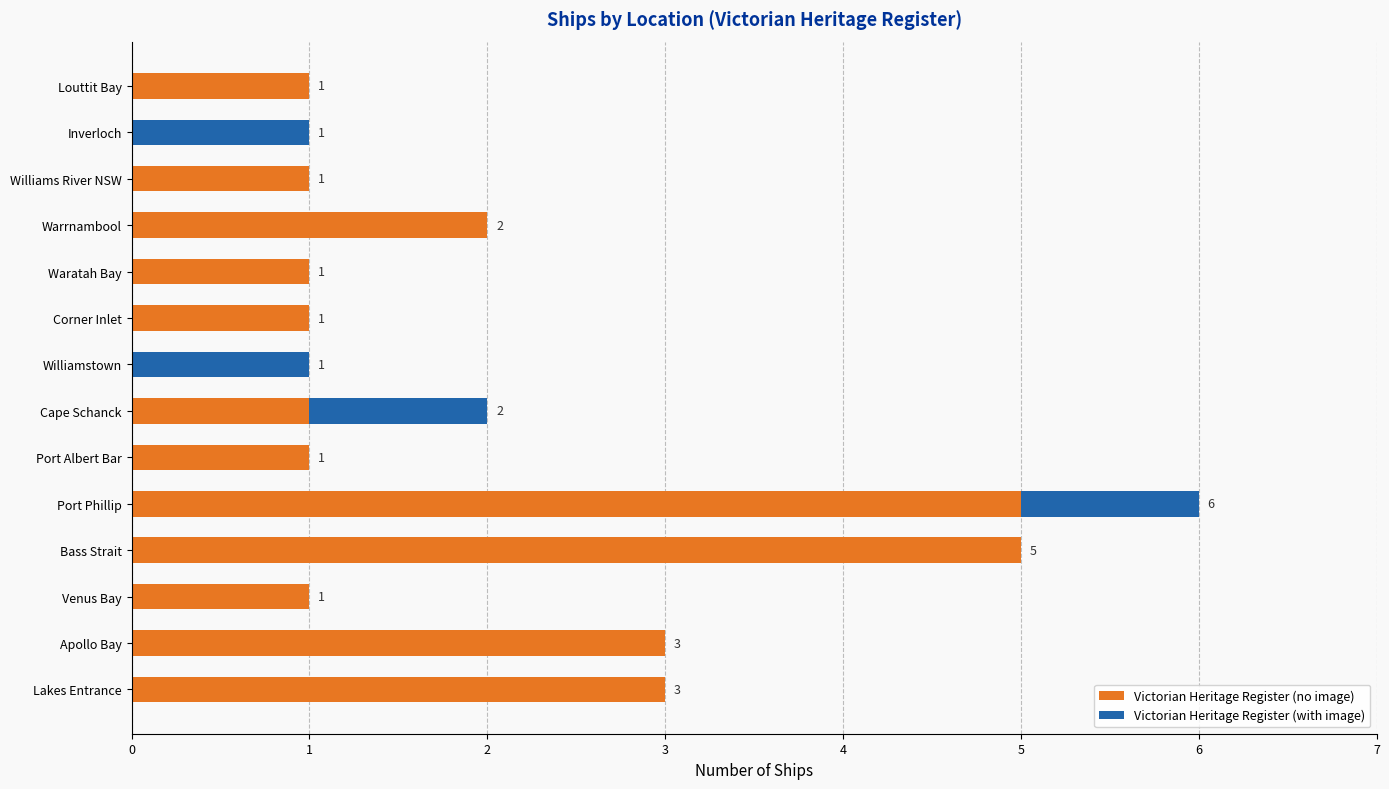

The value of Victorian Heritage Register (no image) at Lakes Entrance is 4. True or false?

False